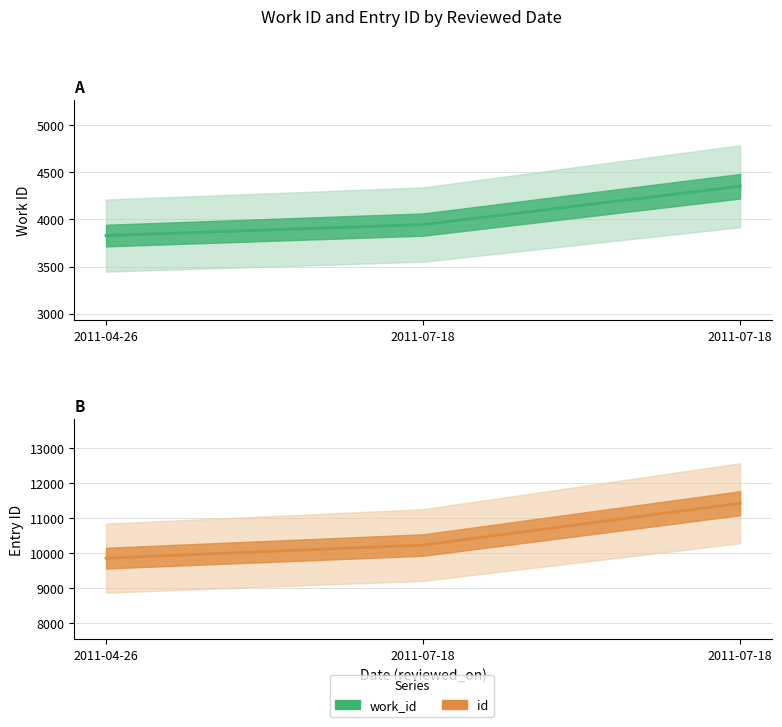

What is the label of the 3rd point from the left?

2011-07-18